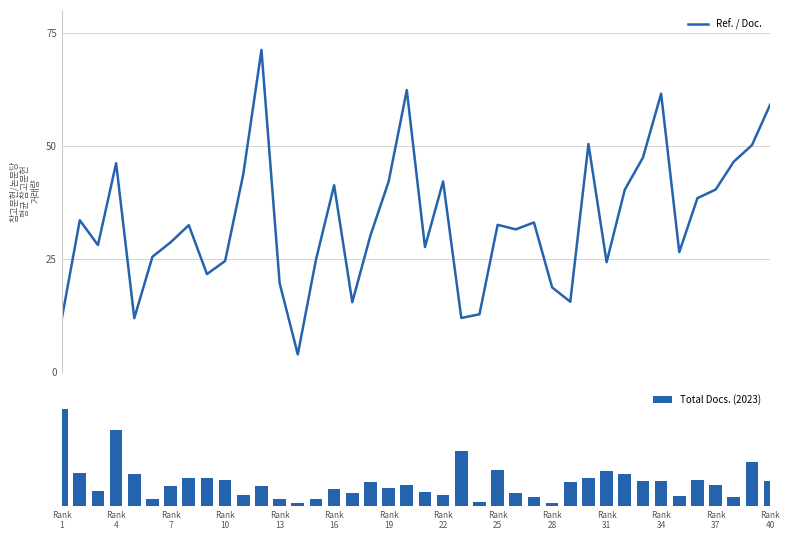

What is the value of the Ref. / Doc. bar at the 38th from the left?

46.5